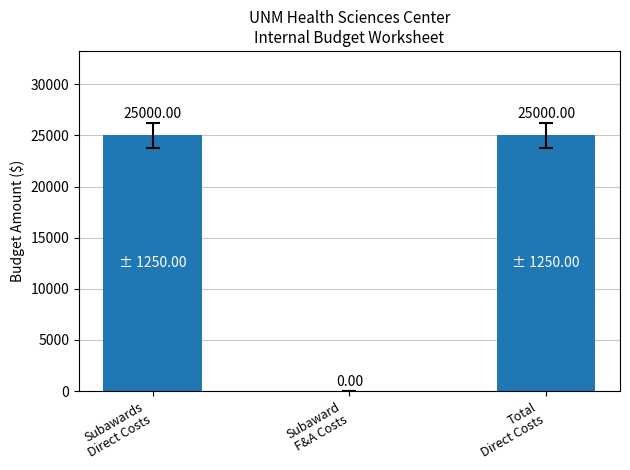

Reading left to right, list all the values displayed in this chart.

25000	0	25000